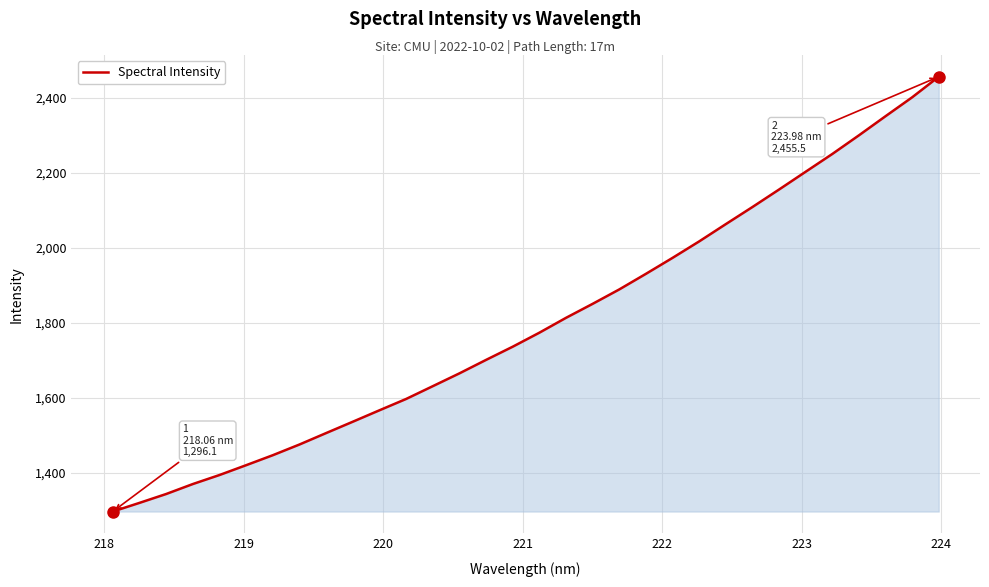

What is the maximum value shown in the chart?

2455.5